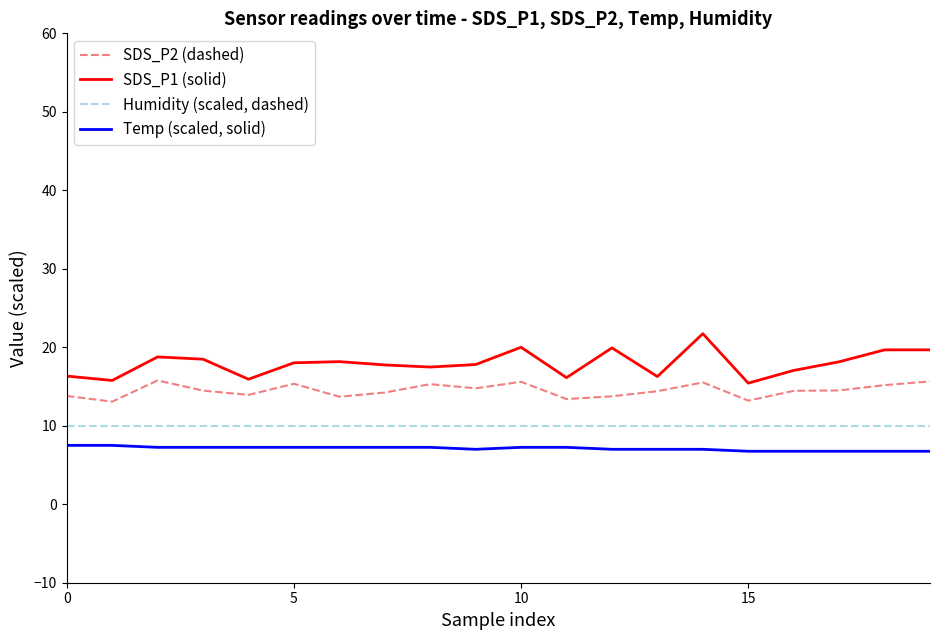

Is this an area chart (filled region under the line)?

No